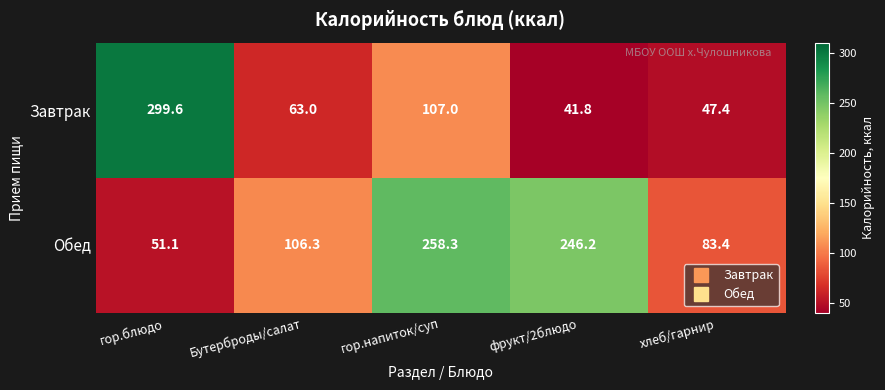

Which series has the largest total across all categories?

Обед